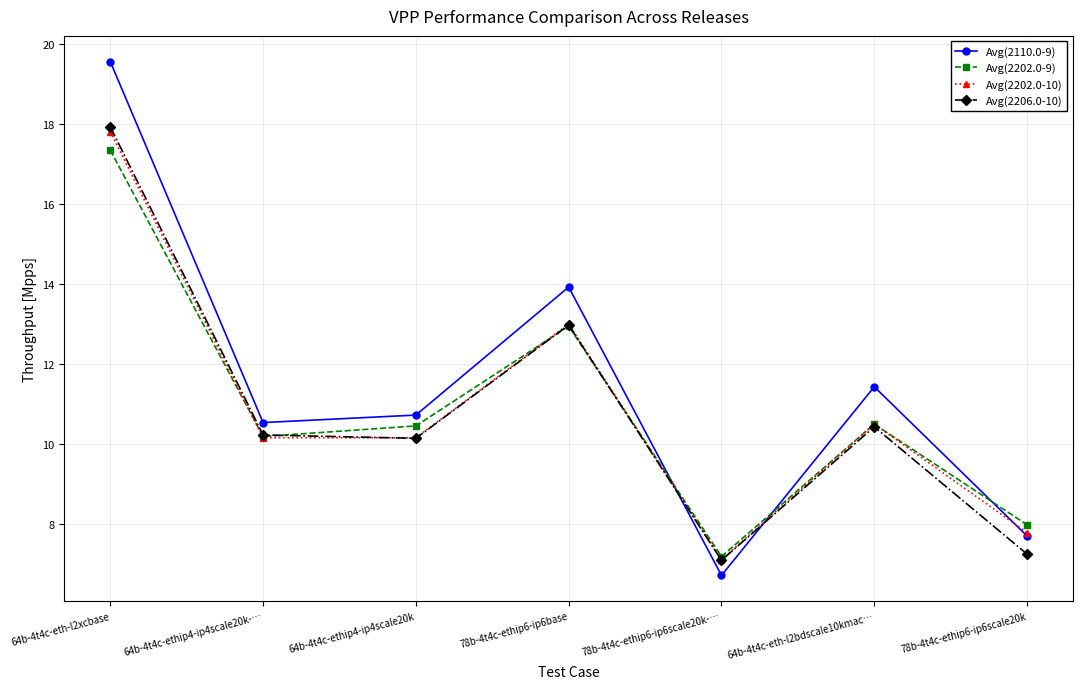

Does the chart have visible grid lines?

Yes